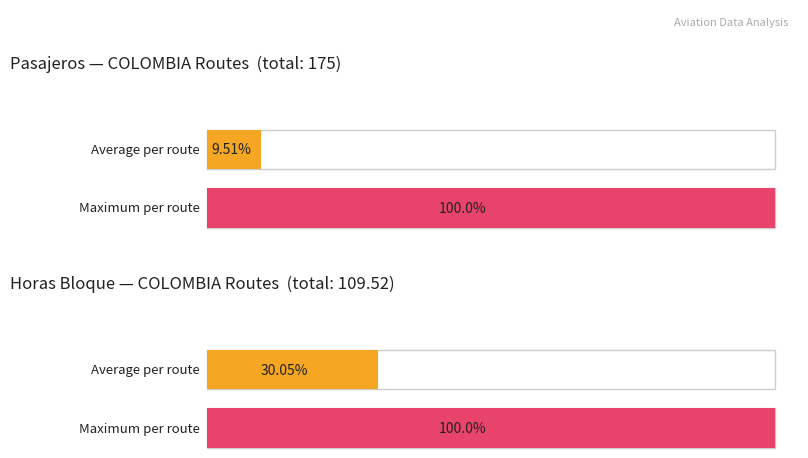

Which has a higher value, COLOMBIA or COLOMBIA?

COLOMBIA